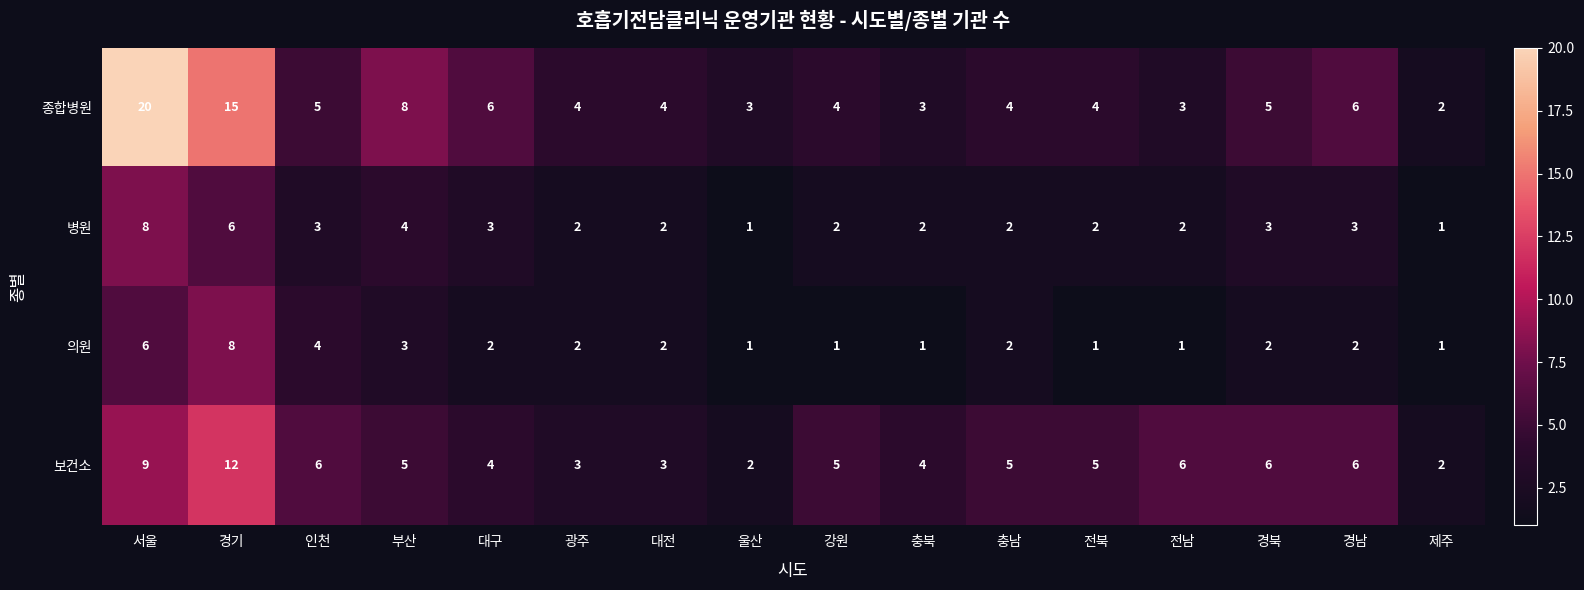

Between 경기 and 강원, which series saw the biggest shift?

종합병원